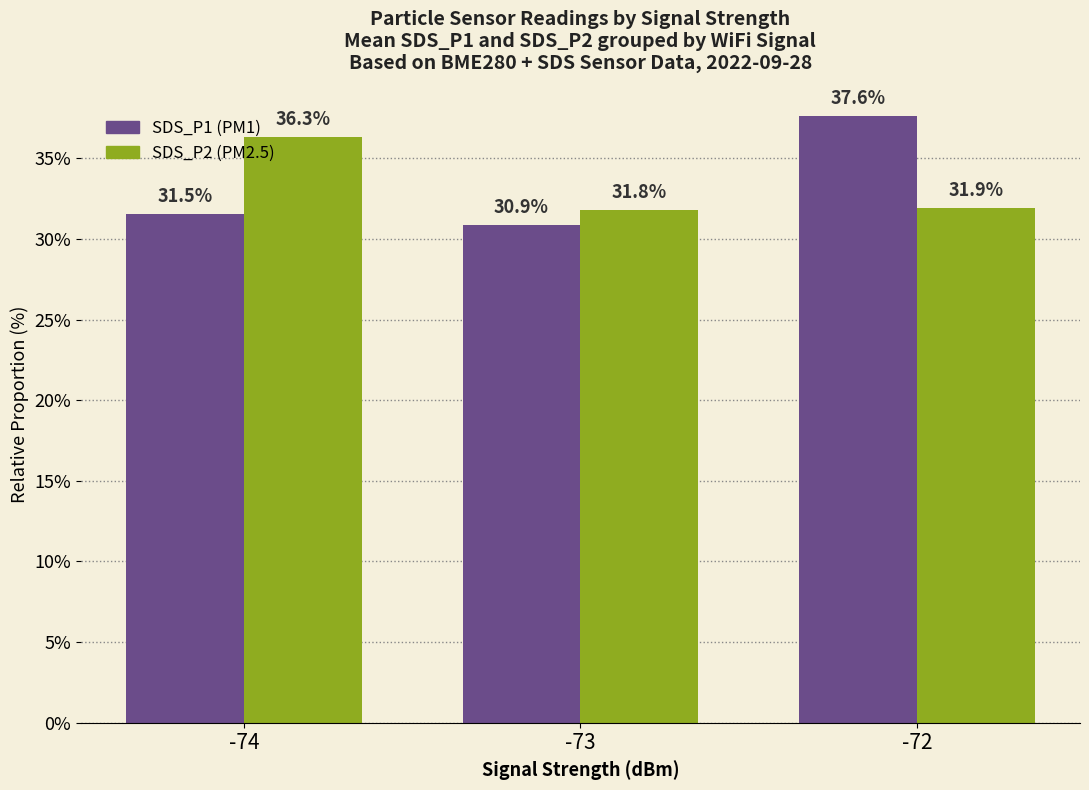

What is the greatest value displayed?

37.6